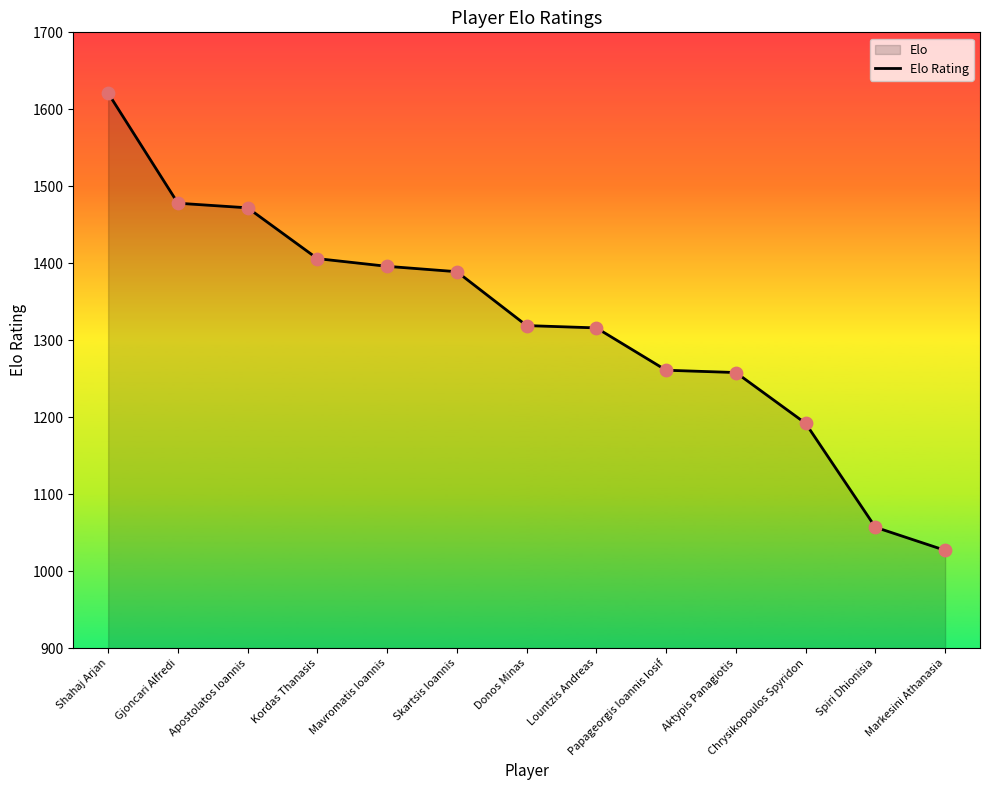

What is the change in value from Lountzis Andreas to Aktypis Panagiotis?

-58